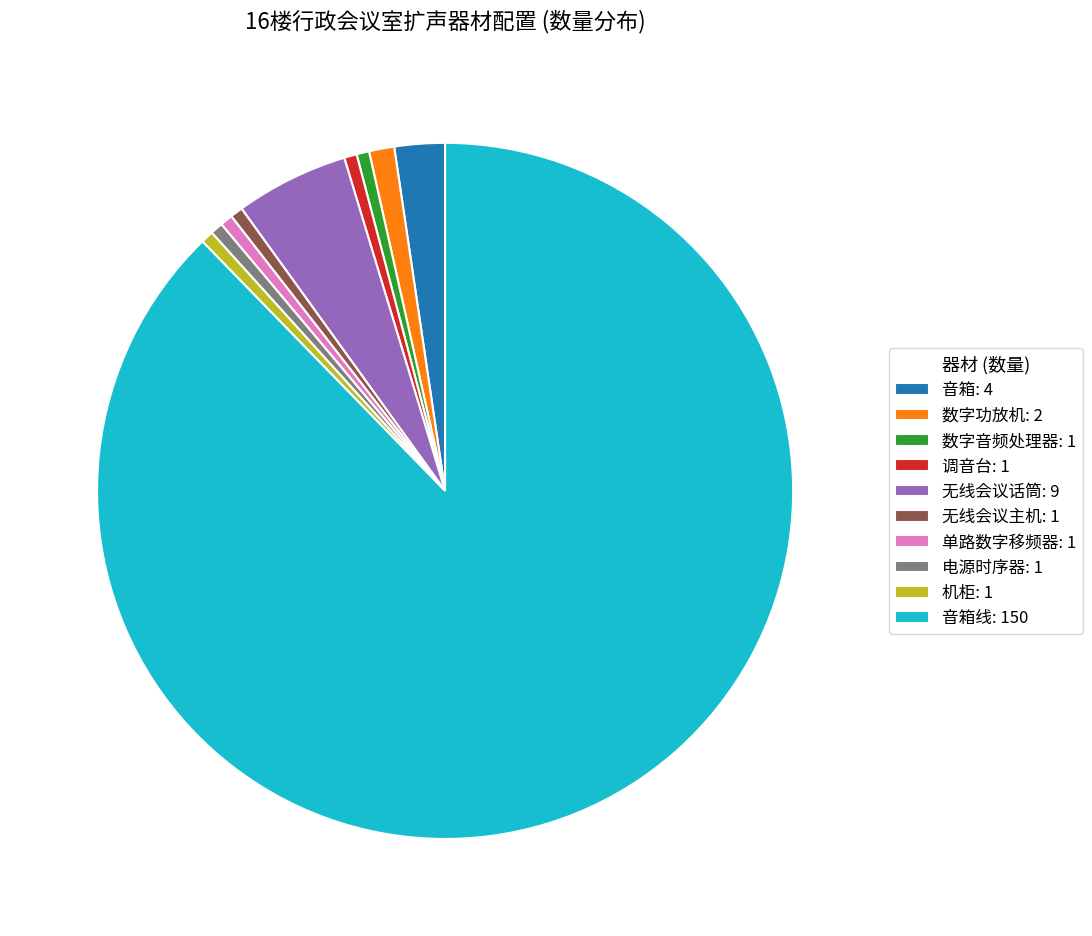

Do 调音台: 1 and 无线会议话筒: 9 together represent more than half of the pie?

No